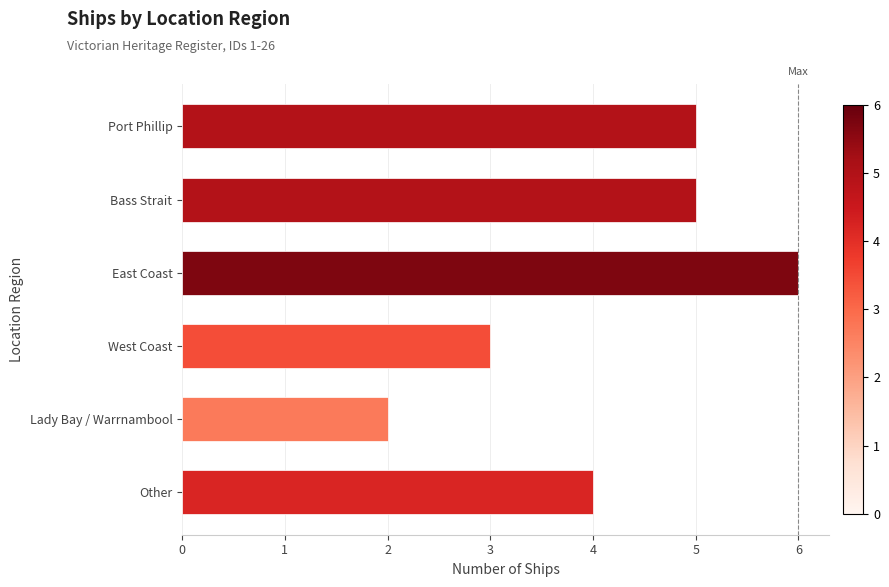

How many data points does each series have?

6